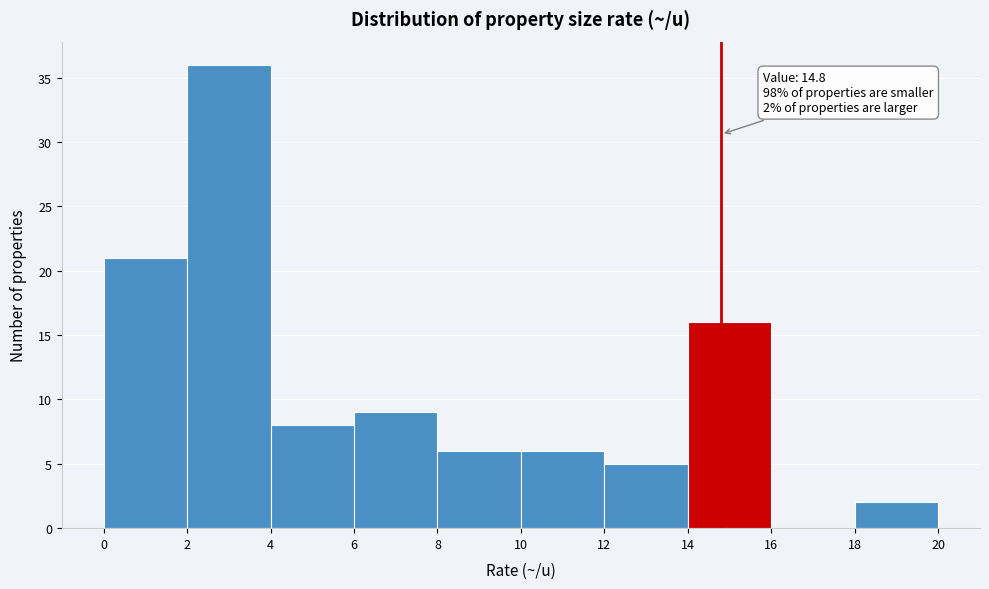

Over which range of the x-axis is the bar tallest?

2 to 4